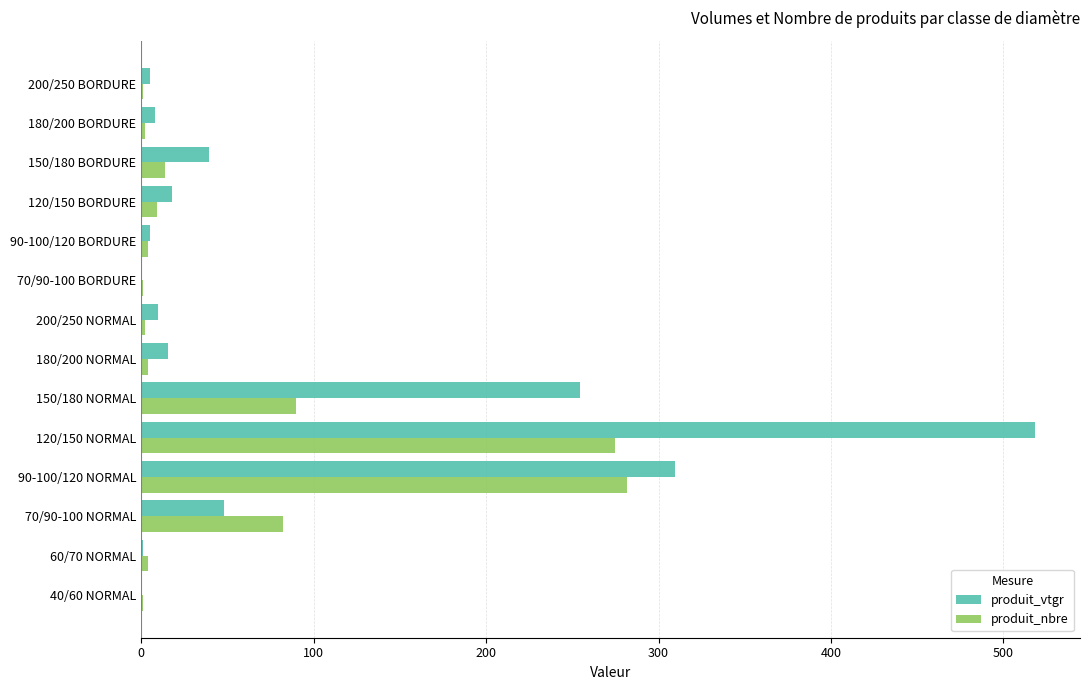

What is the total value across all series at 70/90-100 NORMAL?

129.8